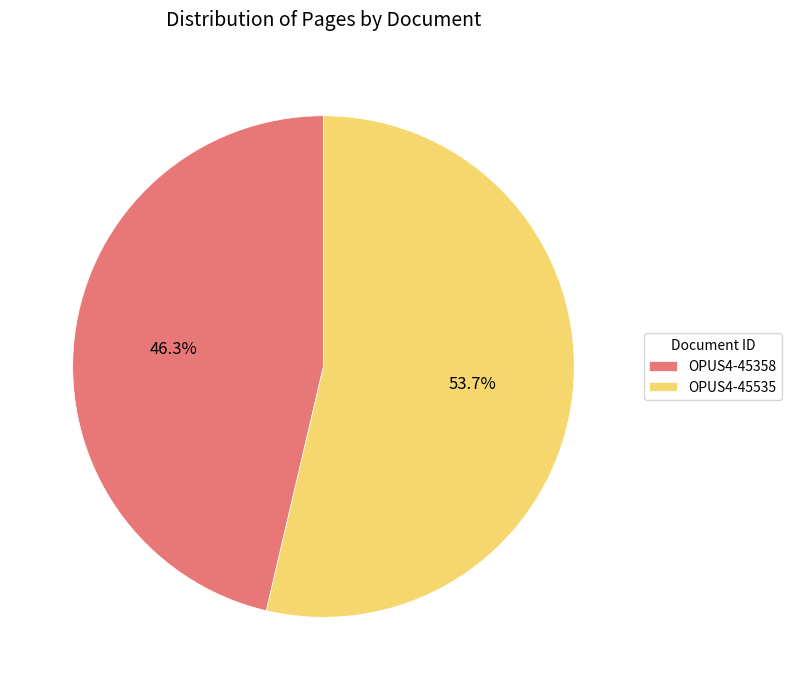

The OPUS4-45535 slice represents 66% of the pie. True or false?

False